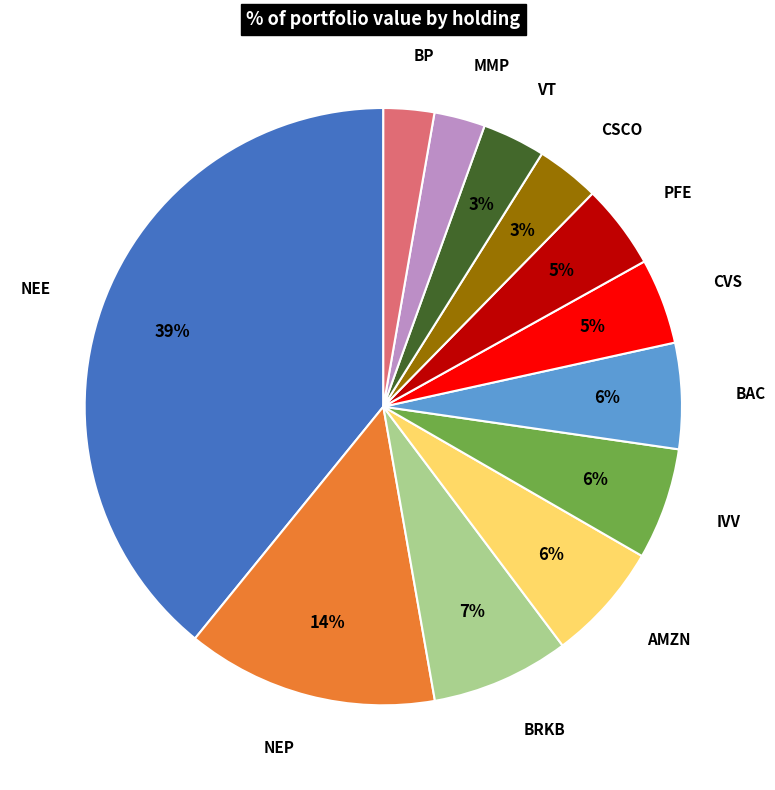

Do NEP and BRKB together represent more than half of the pie?

No